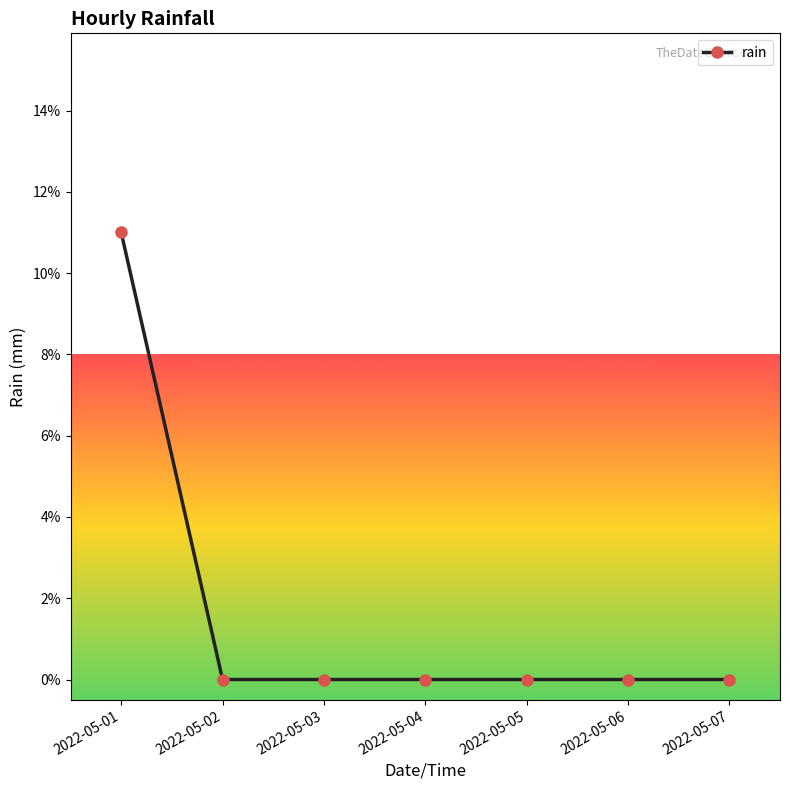

Reading left to right, transcribe all the data shown in this chart.

2022-05-01=11	2022-05-02=0	2022-05-03=0	2022-05-04=0	2022-05-05=0	2022-05-06=0	2022-05-07=0